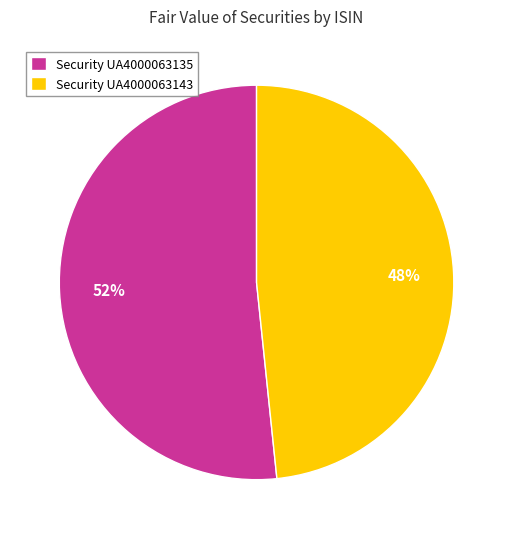

To the nearest percent, what percentage of the pie is Security UA4000063143?

48%